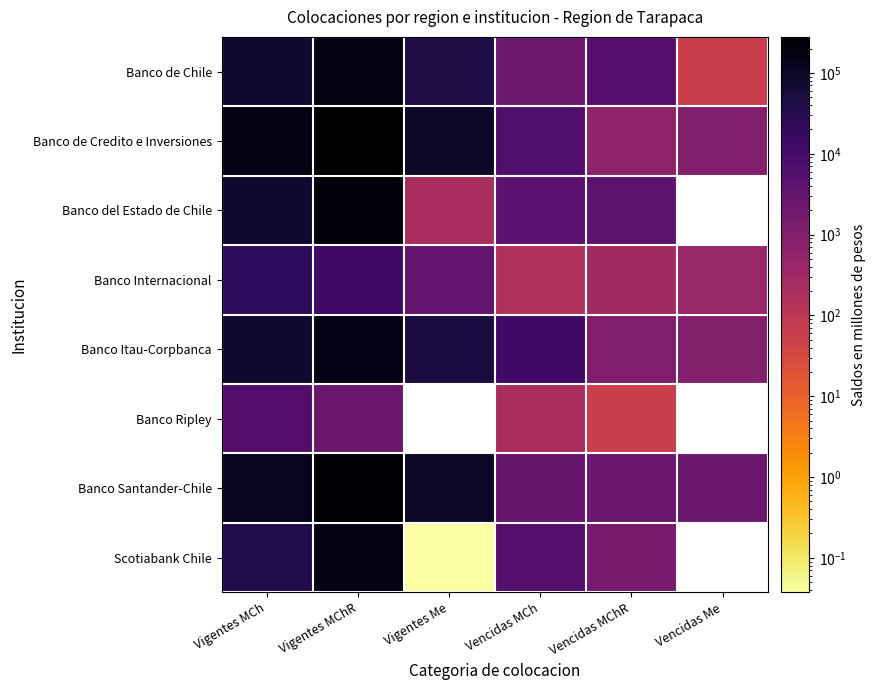

The value of Banco Itau-Corpbanca at Vigentes MCh is 20261.3. True or false?

False